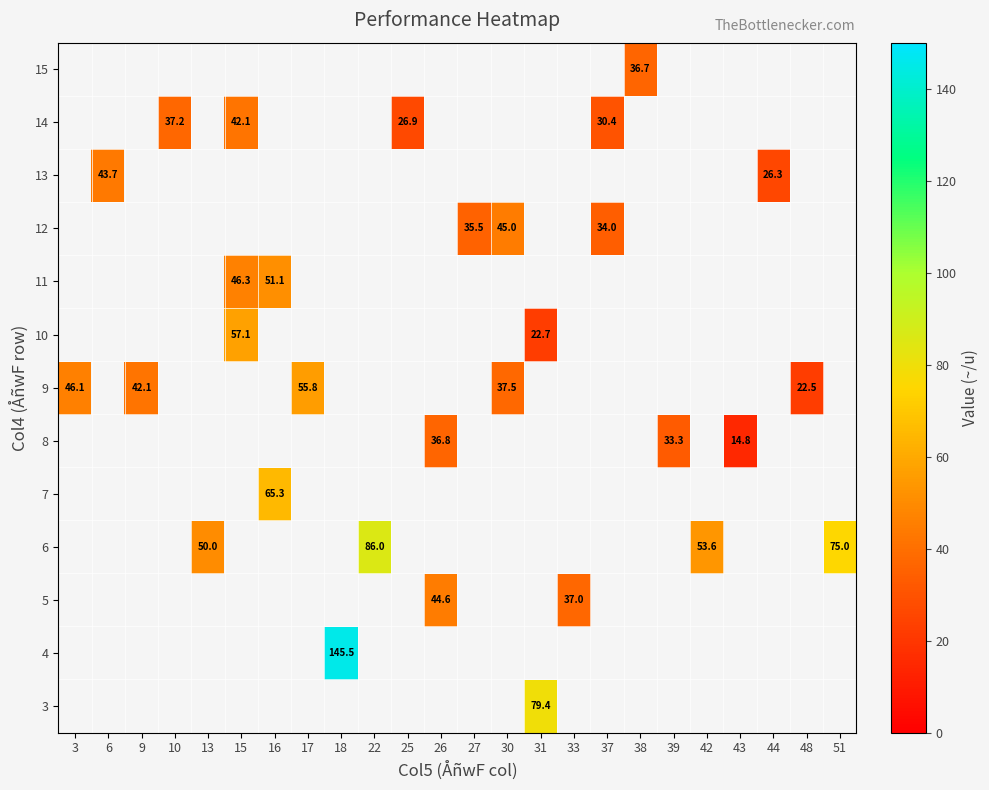

What is the smallest value displayed?

14.8